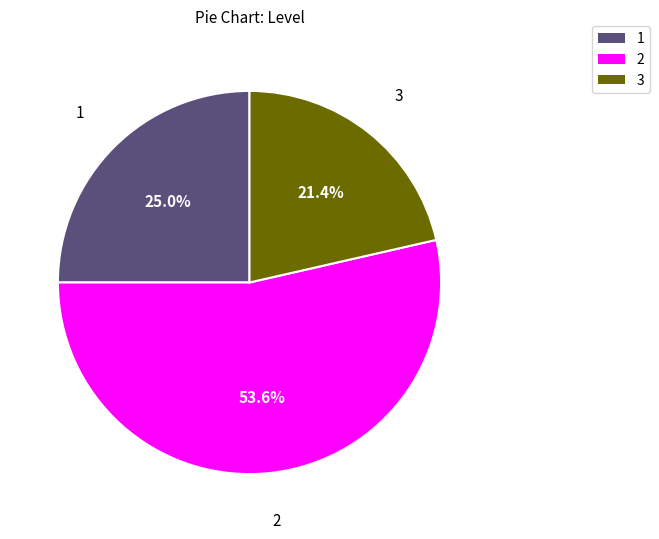

What is the smallest slice in the pie chart?

3